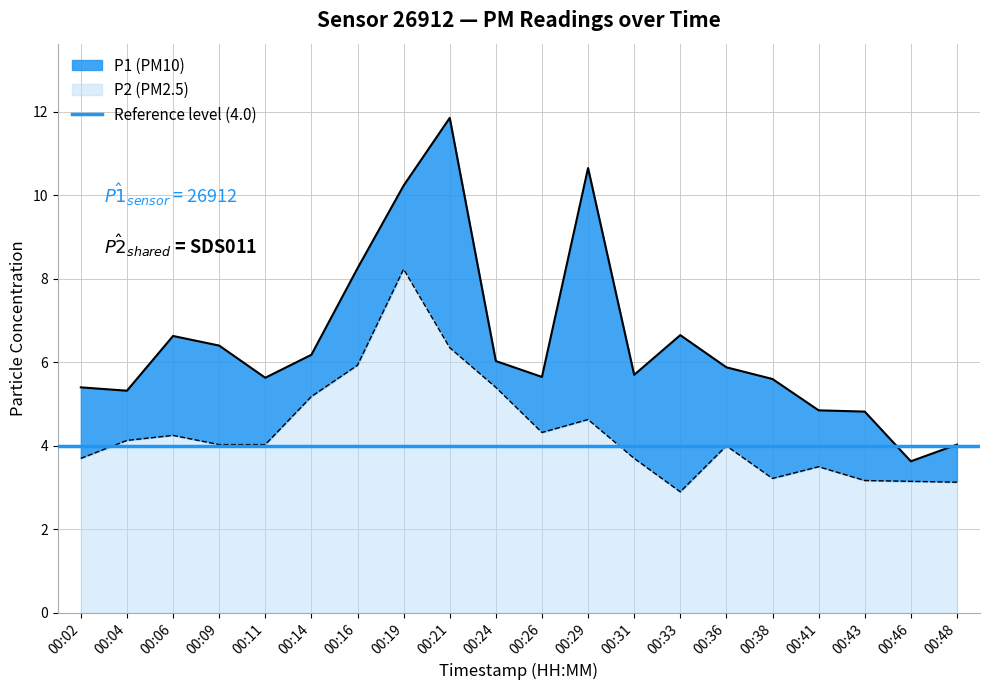

Does the chart display data point markers on the line(s)?

No